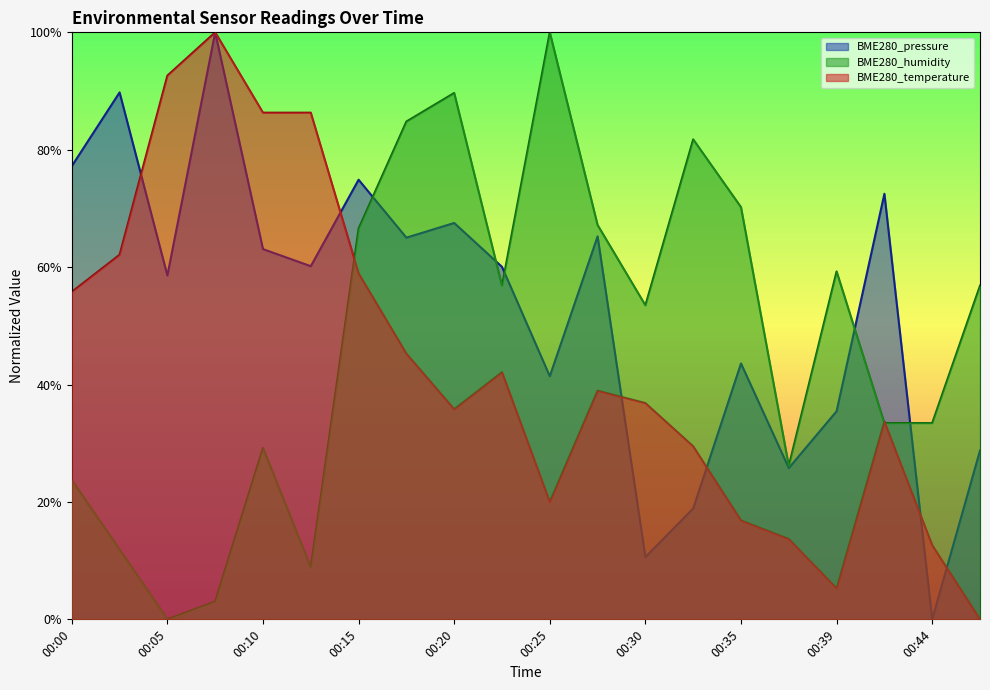

Rank the series by their maximum value, from highest to lowest.

BME280_pressure, BME280_humidity, BME280_temperature